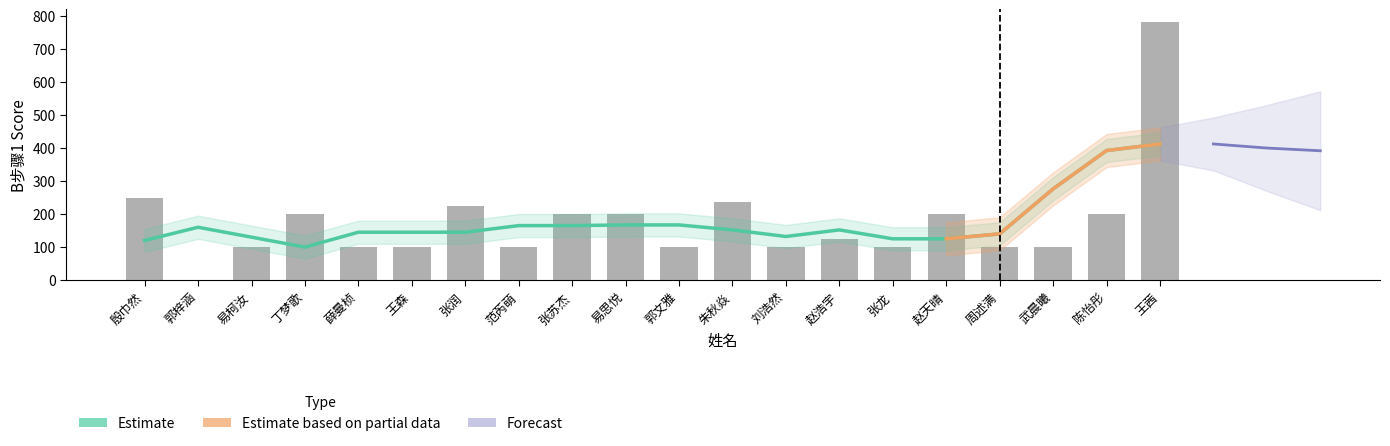

Reading left to right, transcribe all the data shown in this chart.

250	0	100	200	100	100	225	100	200	200	100	235	100	125	100	200	100	100	200	780